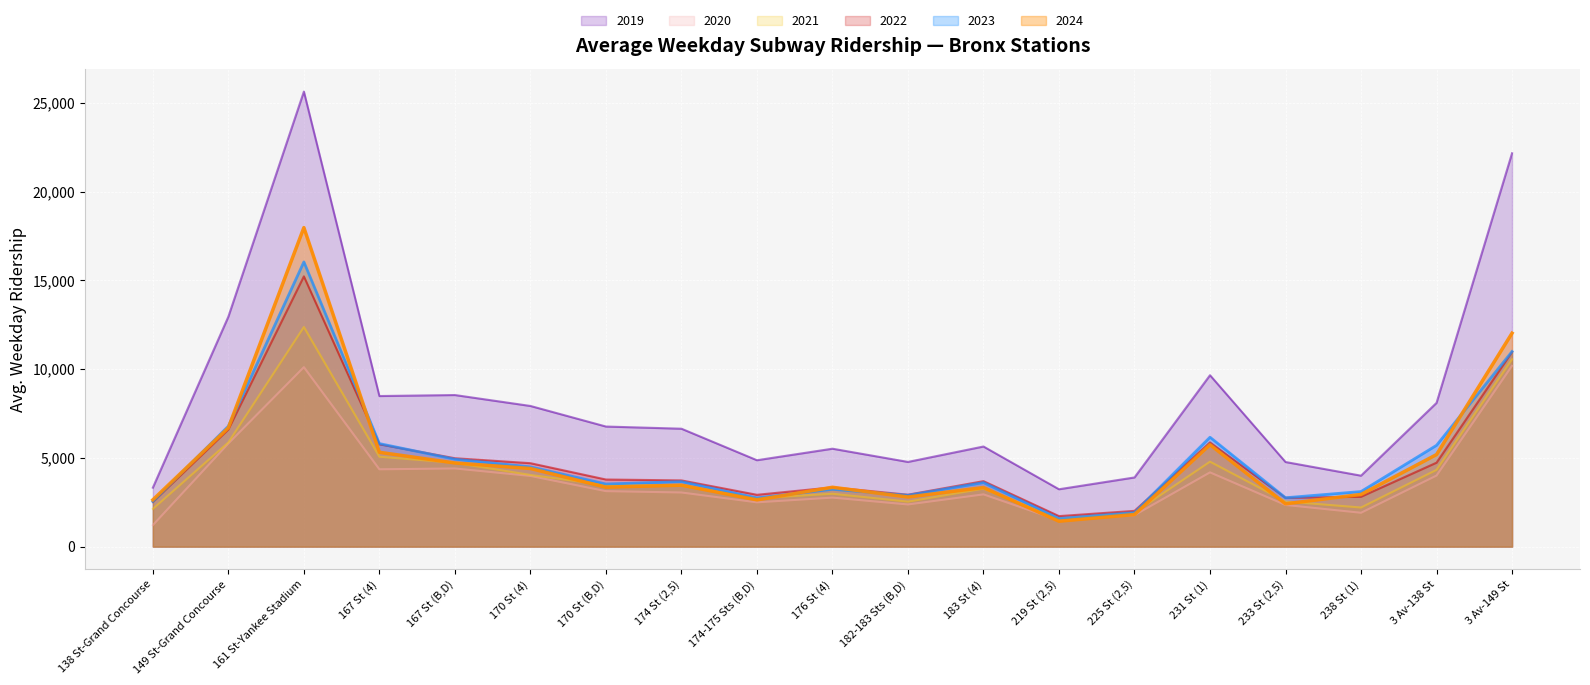

After their last crossing, which series has the higher values: 2022 or 2023?

2023